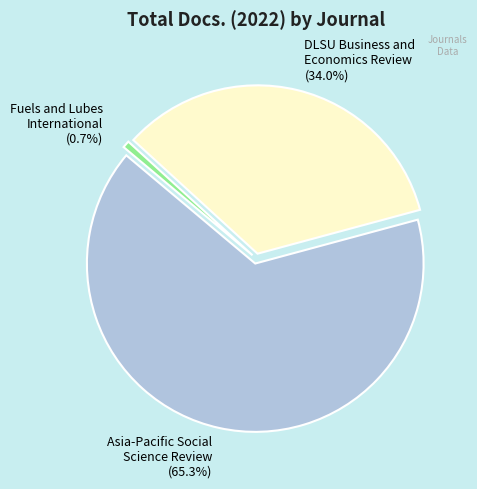

Count the number of slices in the pie.

3